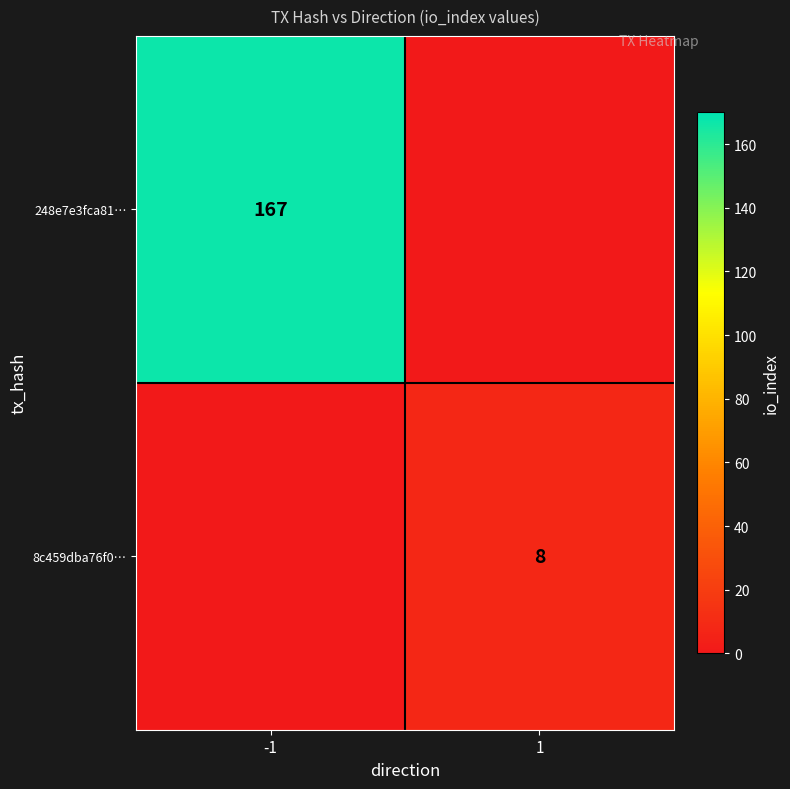

True or false: 248e7e3fca81… has a value of 167 at -1.

True